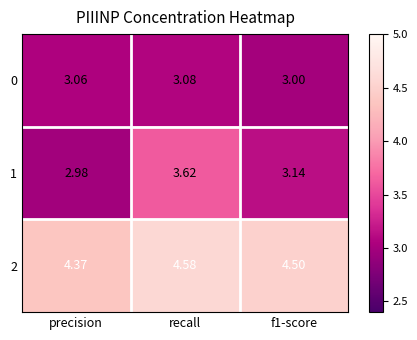

Which series changed the most between precision and recall?

1